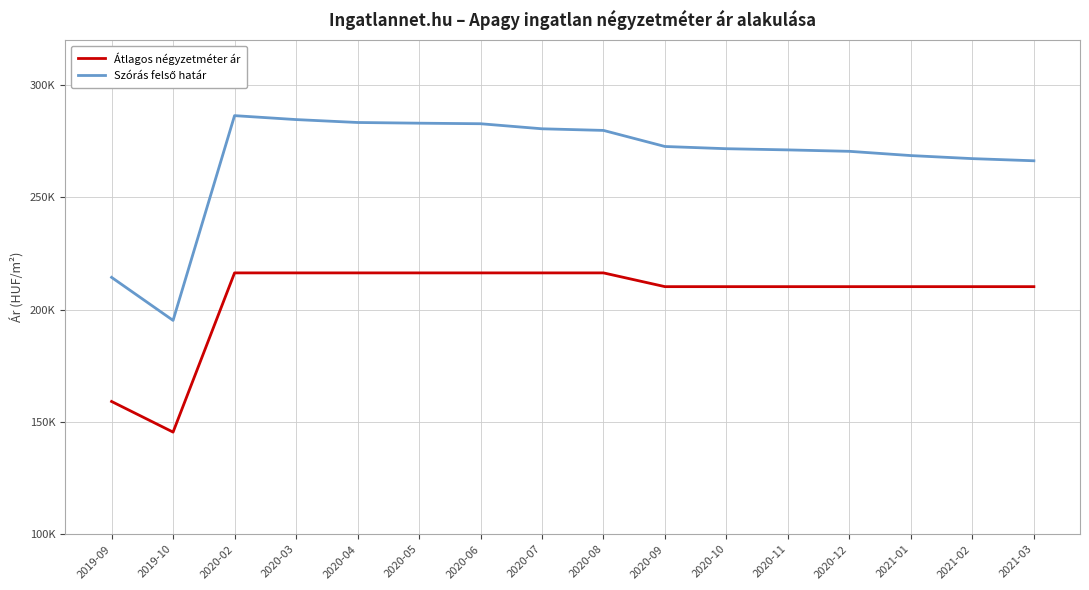

Does the chart have visible grid lines?

Yes